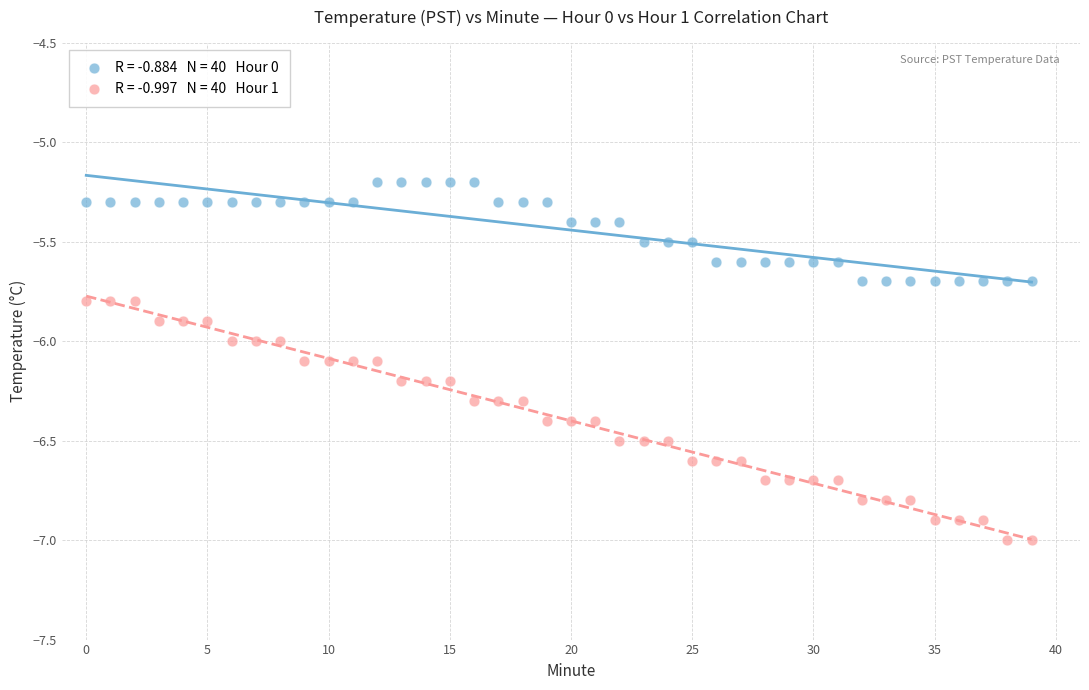

Across all data points, what is the range of Y values (max minus min)?

1.8